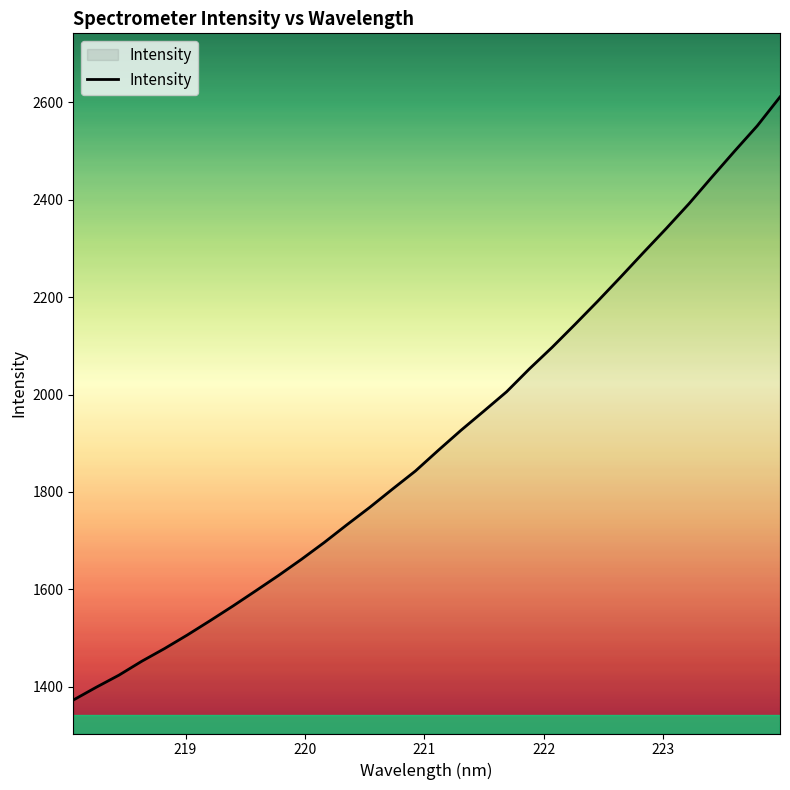

What is the maximum value shown in the chart?

2610.8